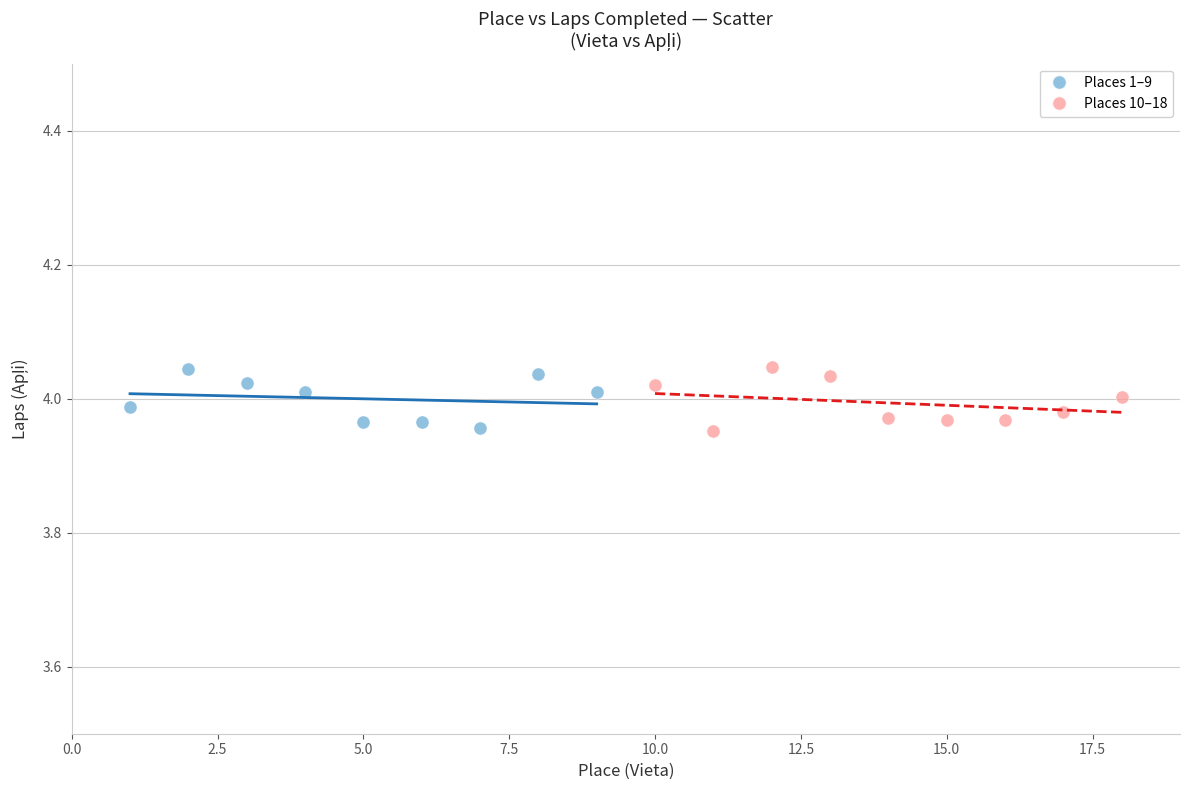

What are all the series names shown in the legend?

Places 1–9, Places 10–18